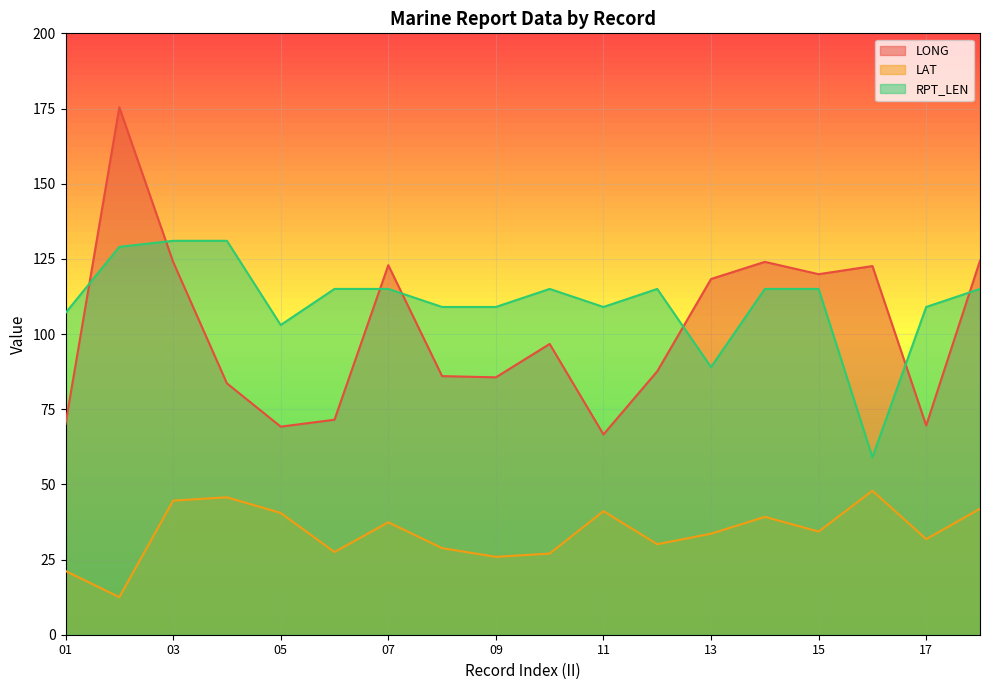

At which category does LAT reach its first local peak?

04